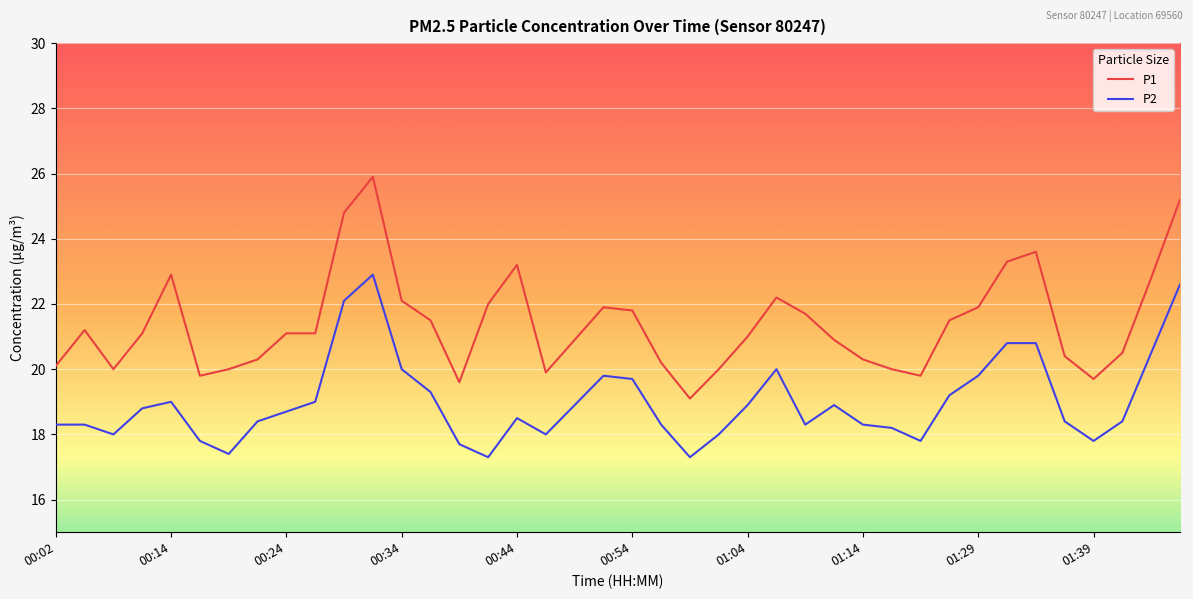

What is the difference between the maximum and minimum values in the P1 series?

6.8